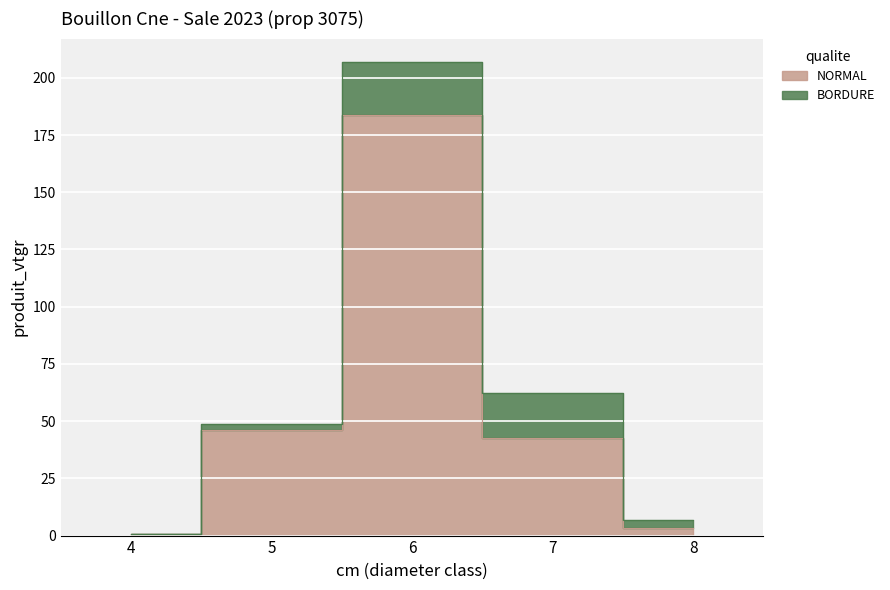

How many data points are less than 42?

2